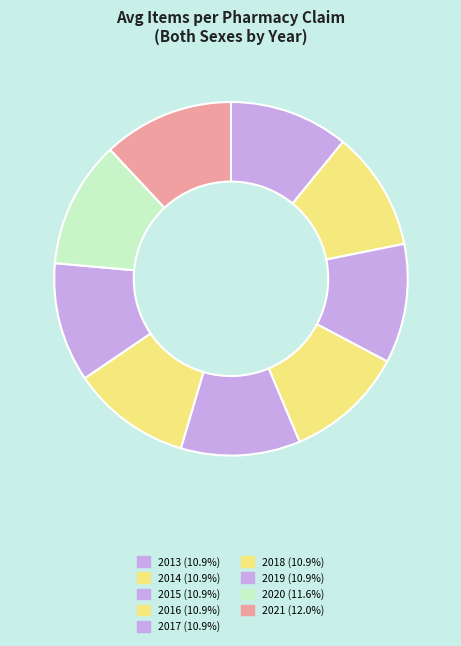

Is there a majority slice in this chart?

No